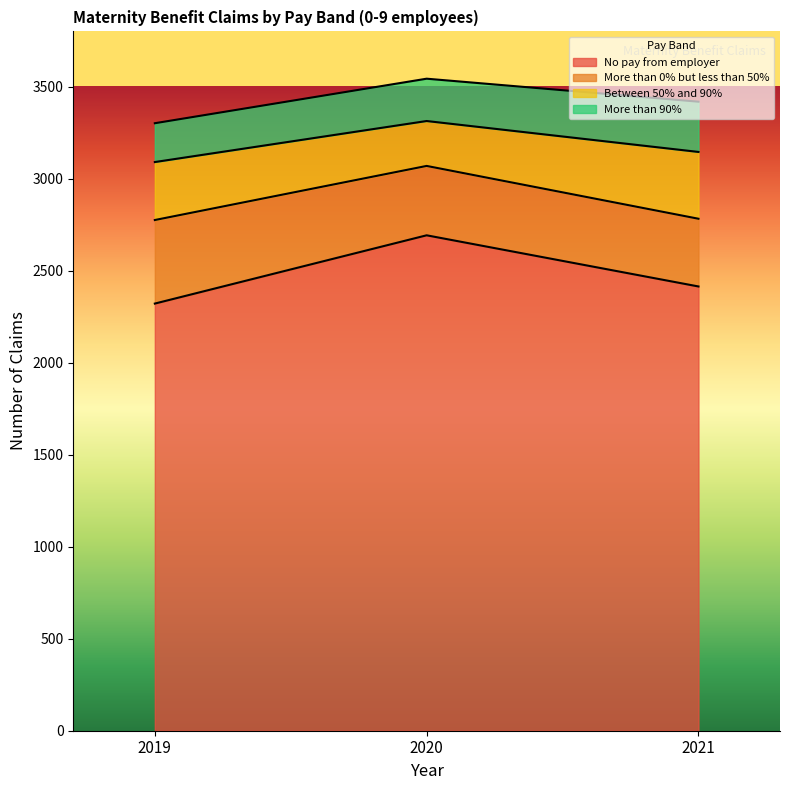

Reading left to right, list all the values displayed in this chart.

No pay from employer: 2321	2692	2414
More than 0% but less than 50%: 454	377	368
Between 50% and 90%: 315	244	363
More than 90%: 211	230	273